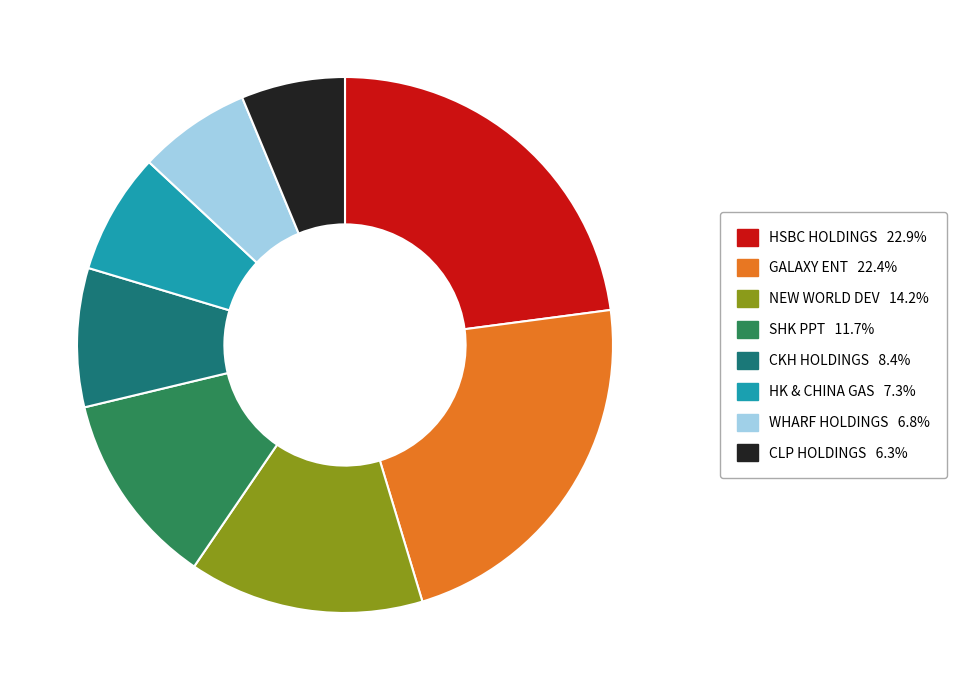

How many slices are in this pie chart?

8